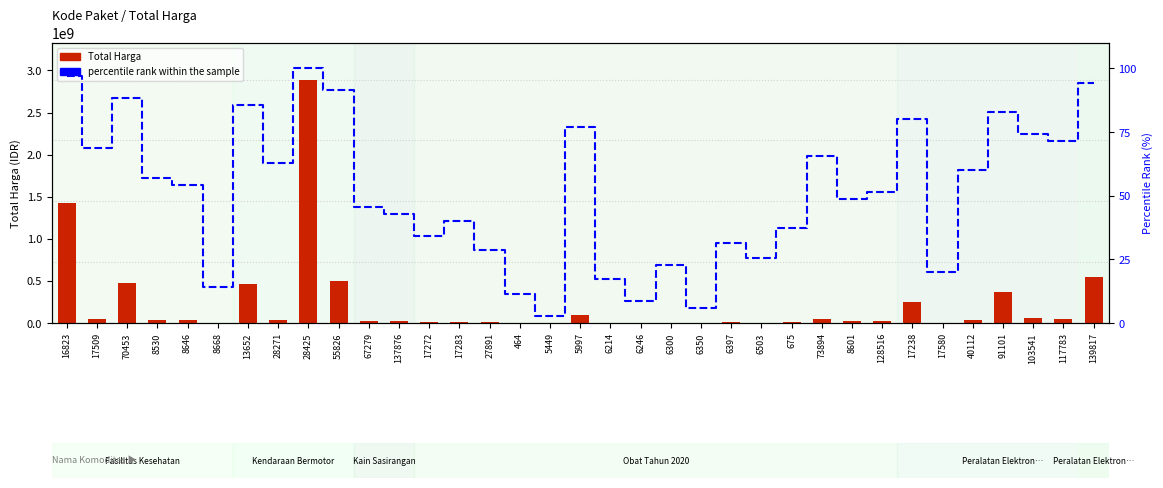

Where is percentile rank within the sample nearest to the value 51?

128516